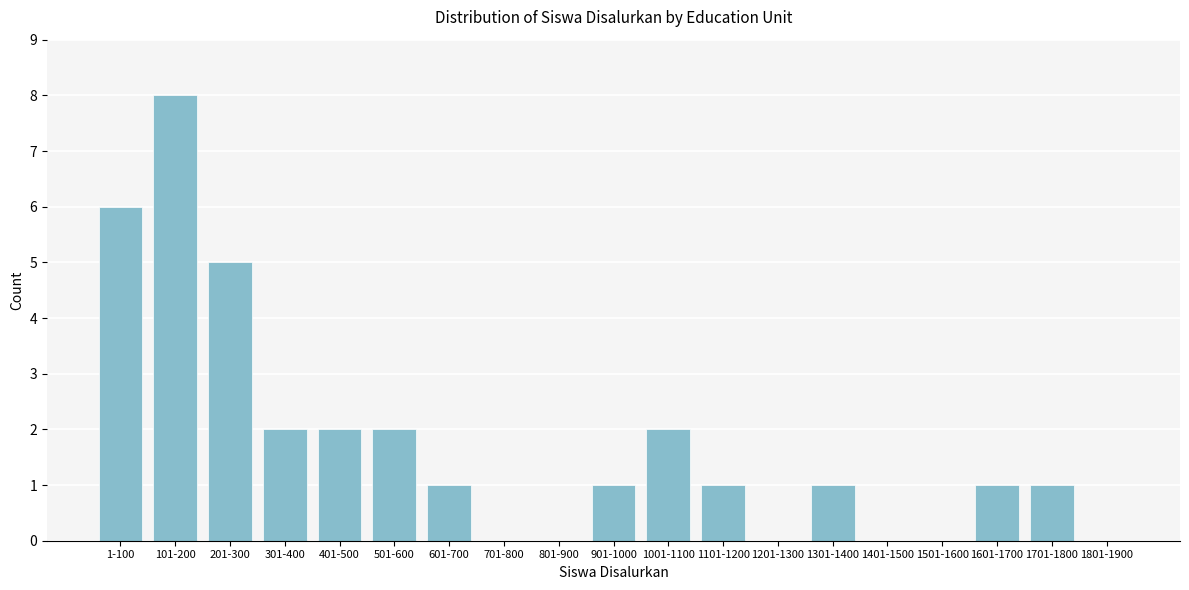

Reading left to right, what are all the values shown in this chart?

1-100=6	101-200=8	201-300=5	301-400=2	401-500=2	501-600=2	601-700=1	701-800=0	801-900=0	901-1000=1	1001-1100=2	1101-1200=1	1201-1300=0	1301-1400=1	1401-1500=0	1501-1600=0	1601-1700=1	1701-1800=1	1801-1900=0